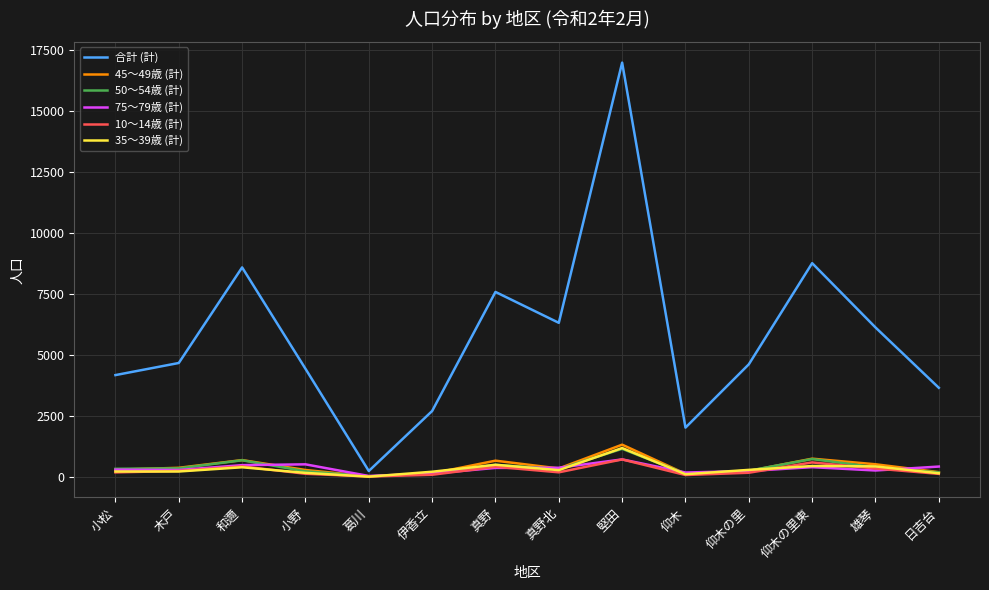

Does the chart have visible grid lines?

Yes